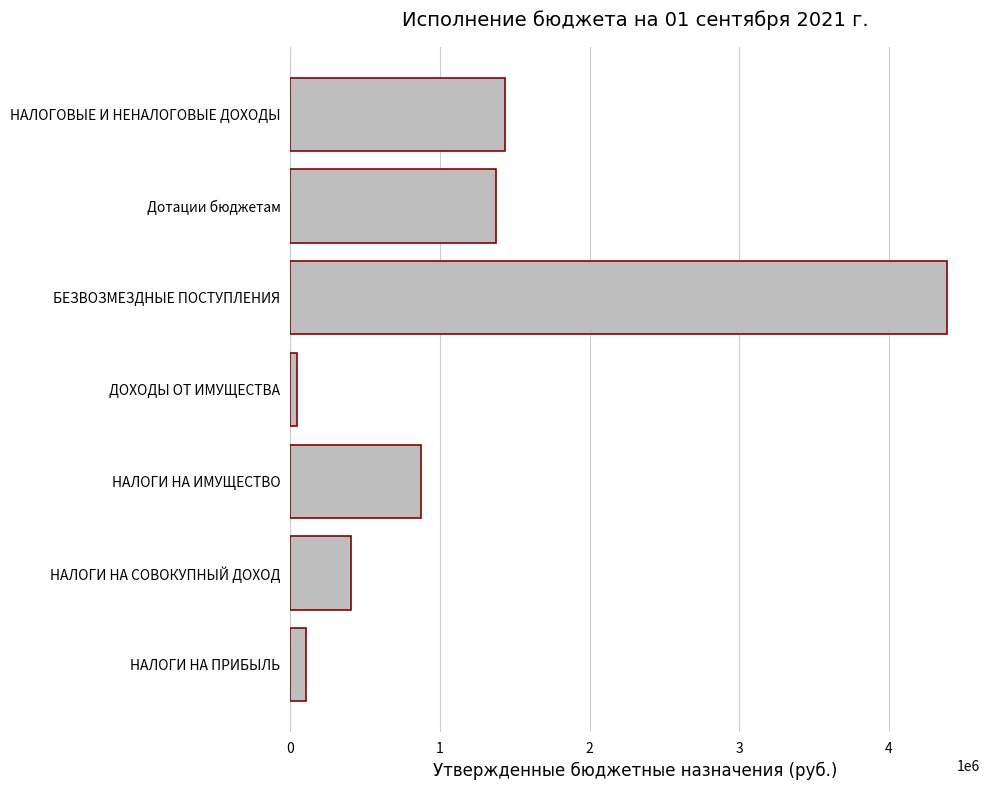

Where is the data nearest to the value 2218153?

НАЛОГОВЫЕ И НЕНАЛОГОВЫЕ ДОХОДЫ